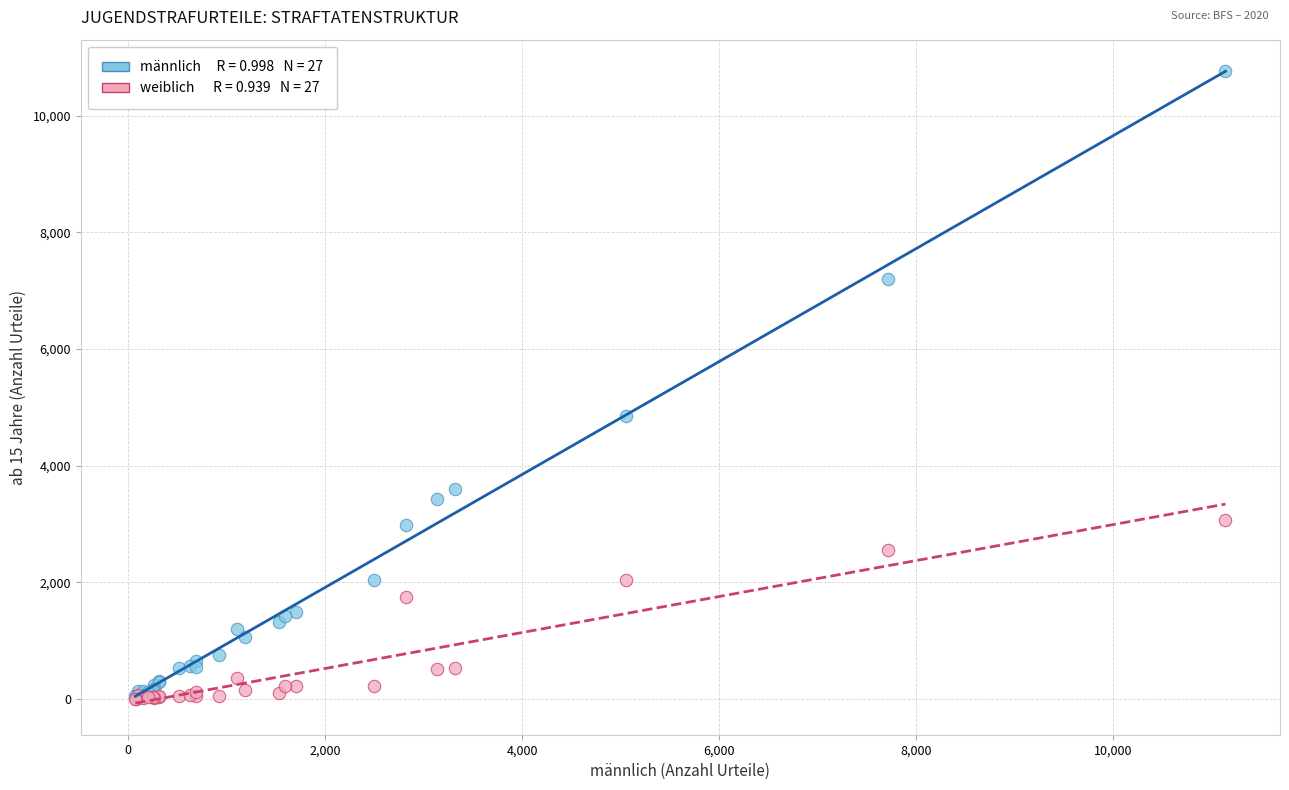

Across all series, what Y value is closest to 5380?

4852